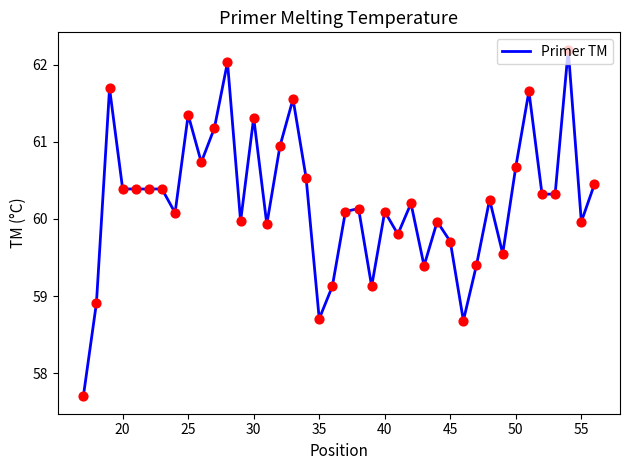

What is the smallest value displayed?

57.7